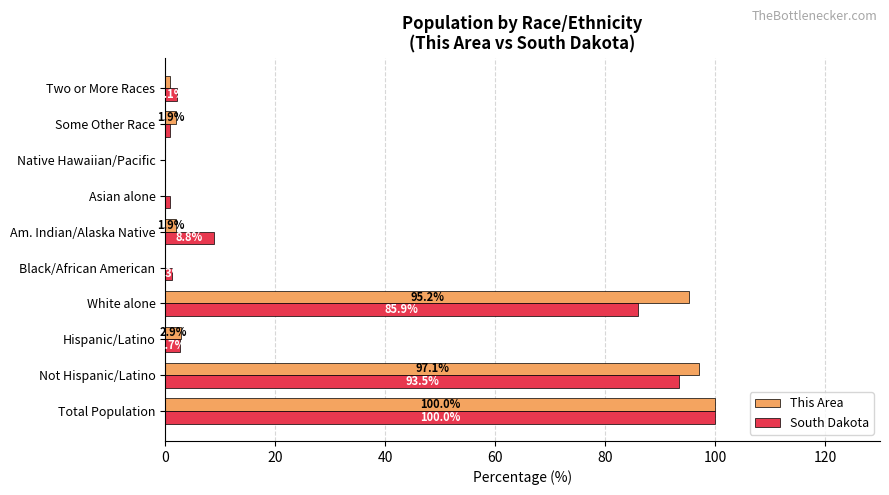

Is it true that This Area equals 1.9 at Am. Indian/Alaska Native?

True